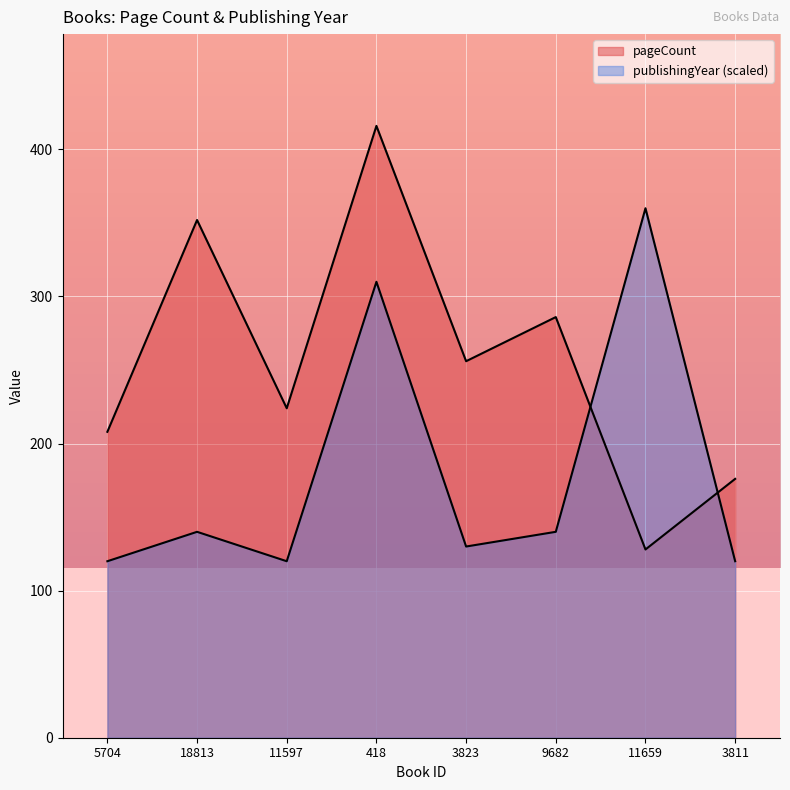

What are all the series names shown in the legend?

pageCount, publishingYear